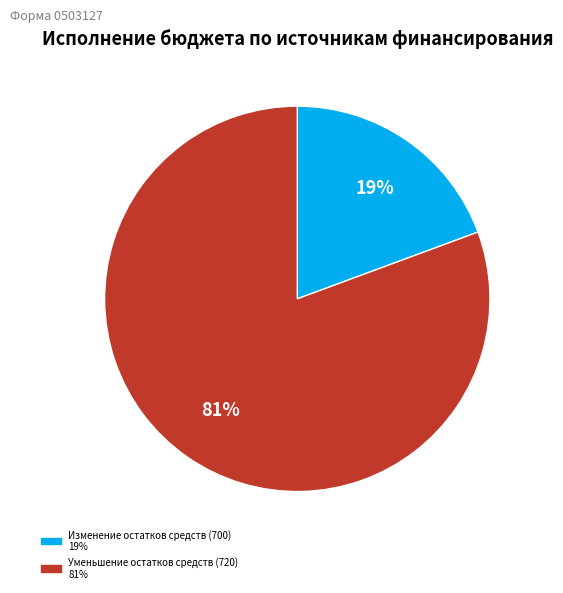

To the nearest percent, what is the average slice percentage?

50%